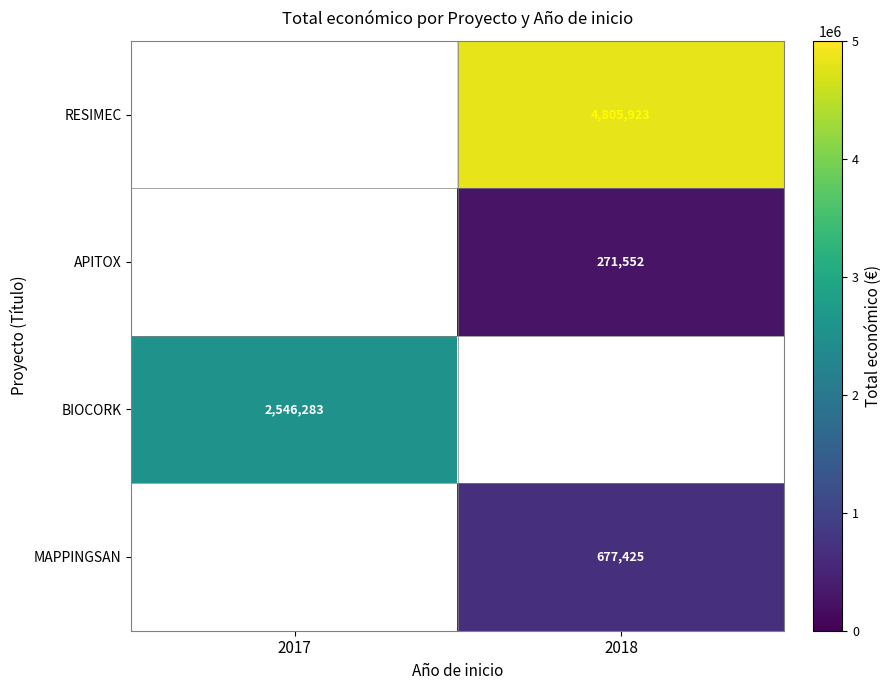

How many series are shown in this chart?

4